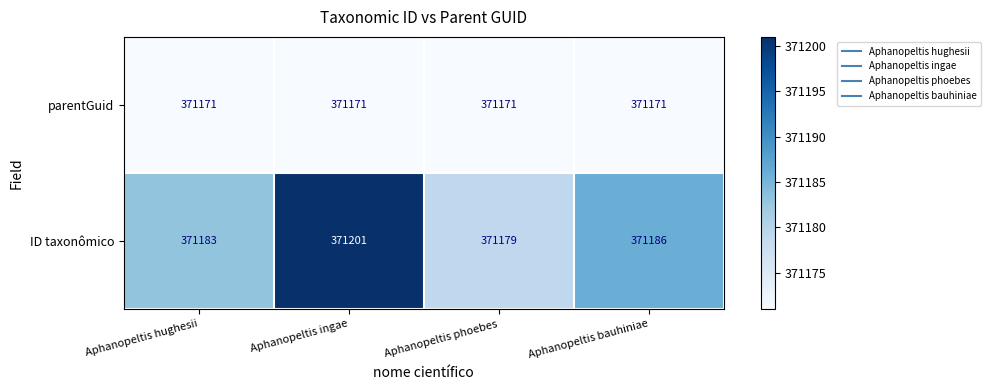

Rank the series at Aphanopeltis phoebes from highest to lowest value.

ID taxonômico, parentGuid